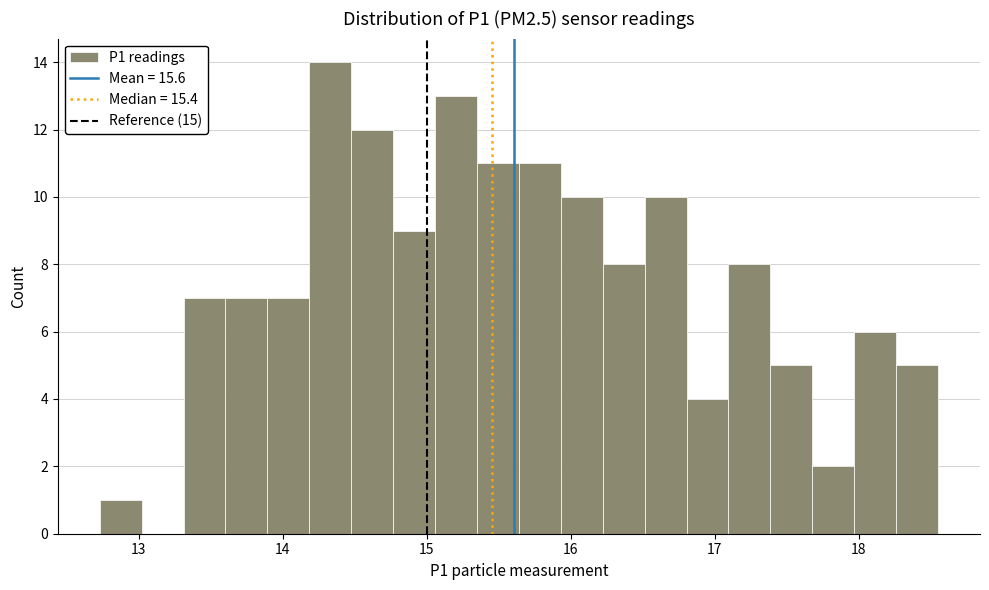

Around what value on the x-axis is the tallest bar? Give the approximate position of its centre, as read against the axis.

14.3